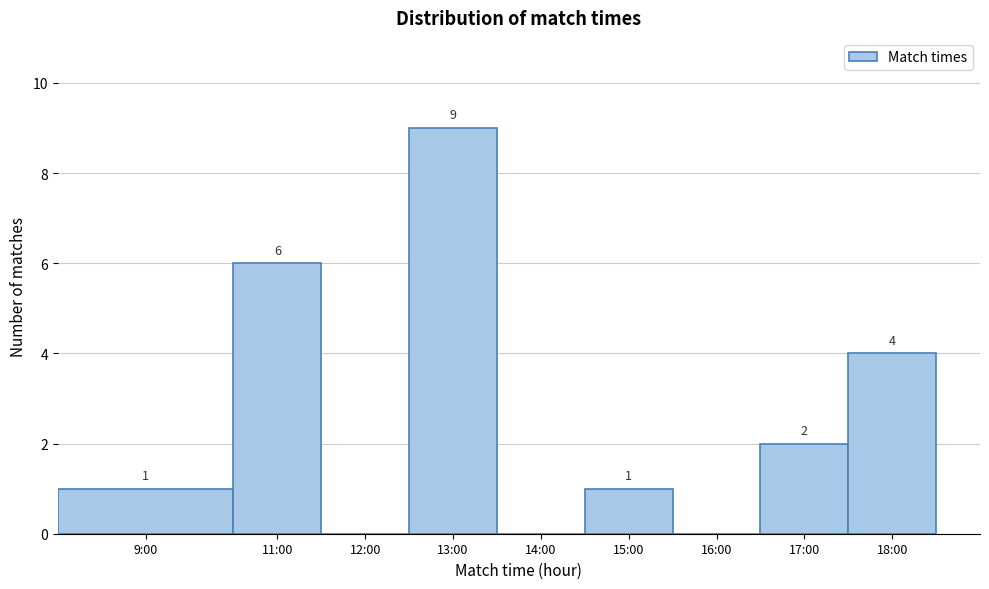

Reading right to left, what are all the values shown in this chart?

18:00=4	17:00=2	16:00=0	15:00=1	14:00=0	13:00=9	12:00=0	11:00=6	9:00=1